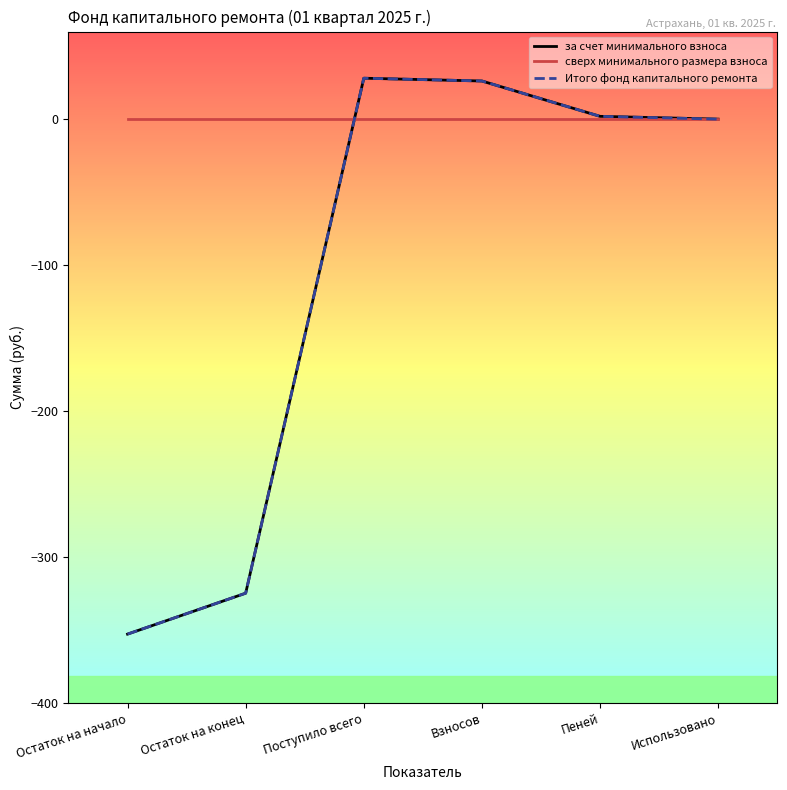

Reading left to right, what are all the values shown in this chart?

за счет минимального взноса: Остаток на начало=-352.8	Остаток на конец=-324.8	Поступило всего=28.0	Взносов=26.1	Пеней=1.9	Использовано=0.0
сверх минимального размера взноса: Остаток на начало=0.0	Остаток на конец=0.0	Поступило всего=0.0	Взносов=0.0	Пеней=0.0	Использовано=0.0
Итого фонд капитального ремонта: Остаток на начало=-352.8	Остаток на конец=-324.8	Поступило всего=28.0	Взносов=26.1	Пеней=1.9	Использовано=0.0